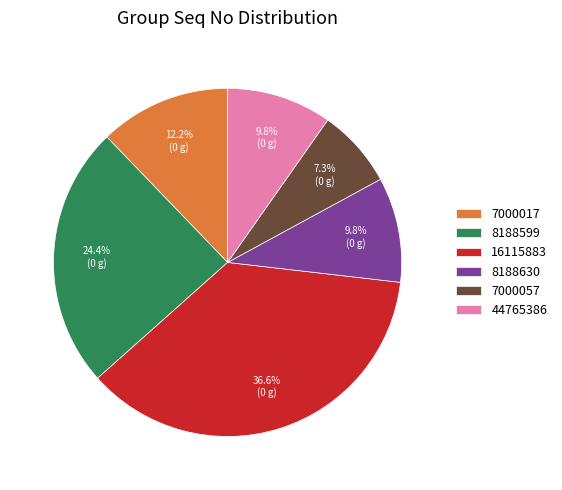

Is 7000057 the majority of the pie?

No